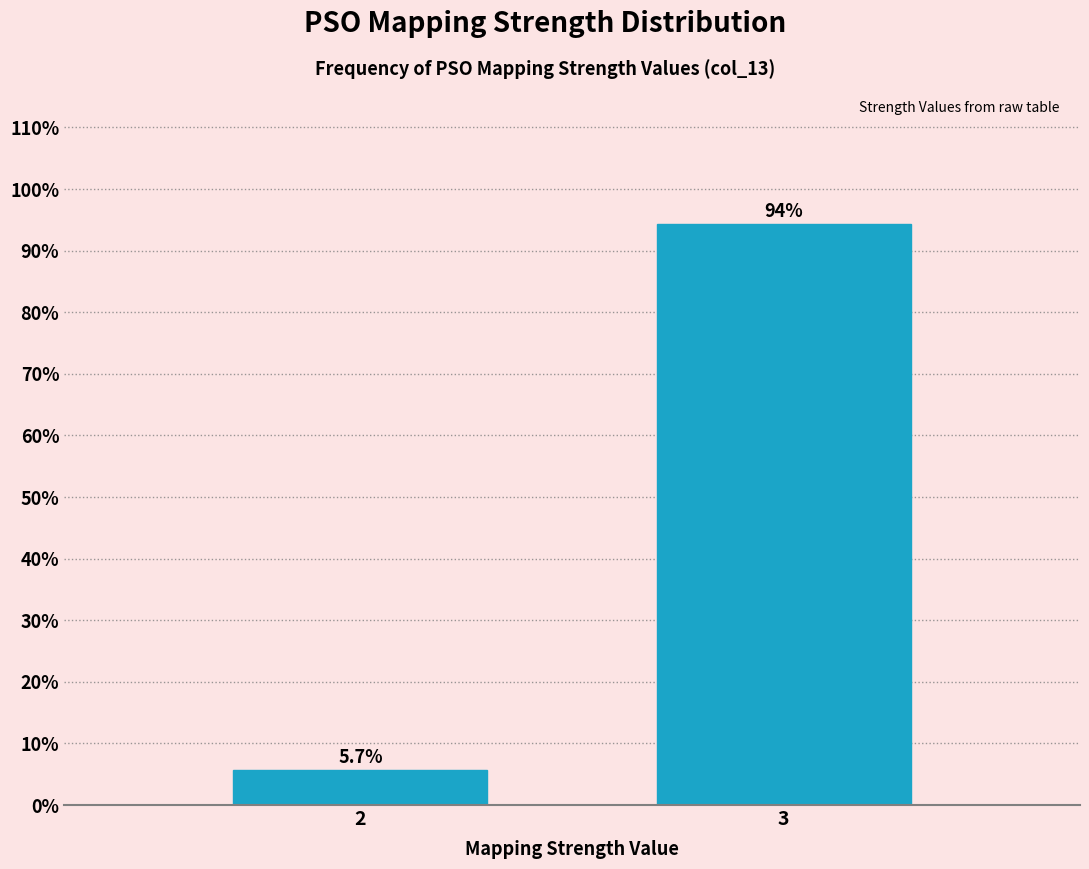

Reading right to left, what are all the values shown in this chart?

3=94.3	2=5.7